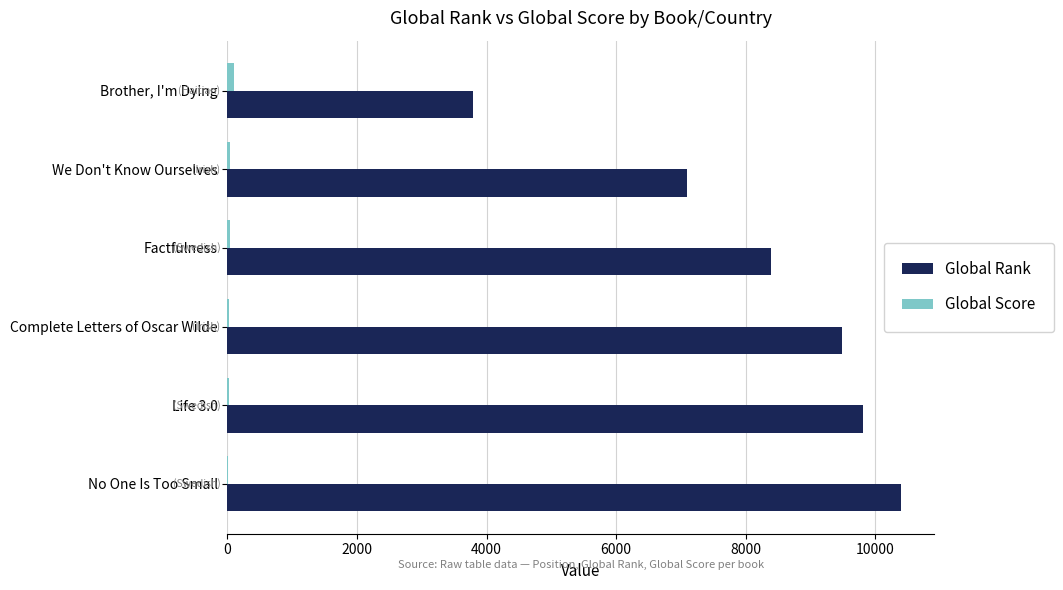

What is the sum of all Global Rank values?

48946